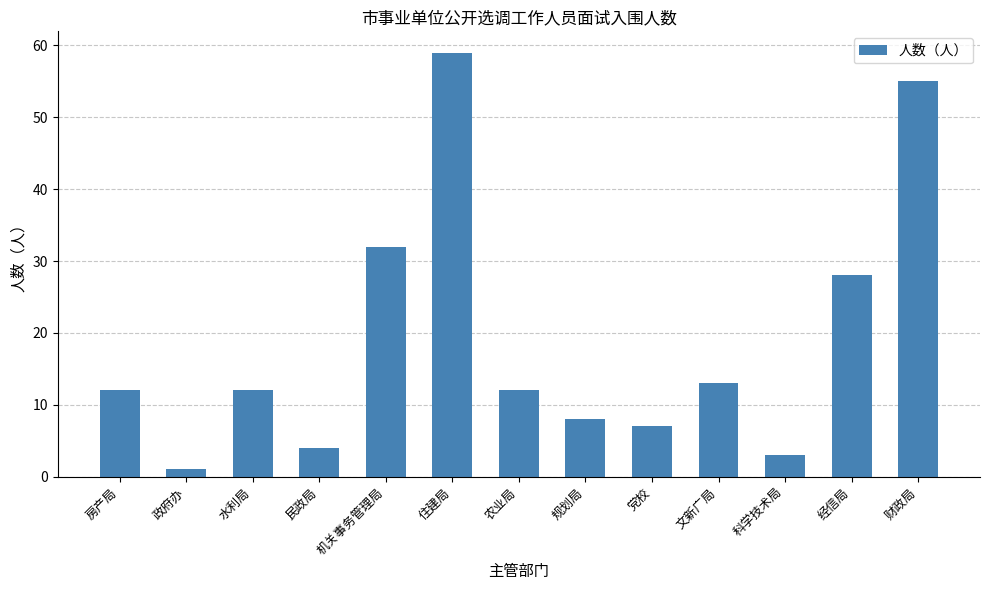

Does the chart contain stacked bars?

No